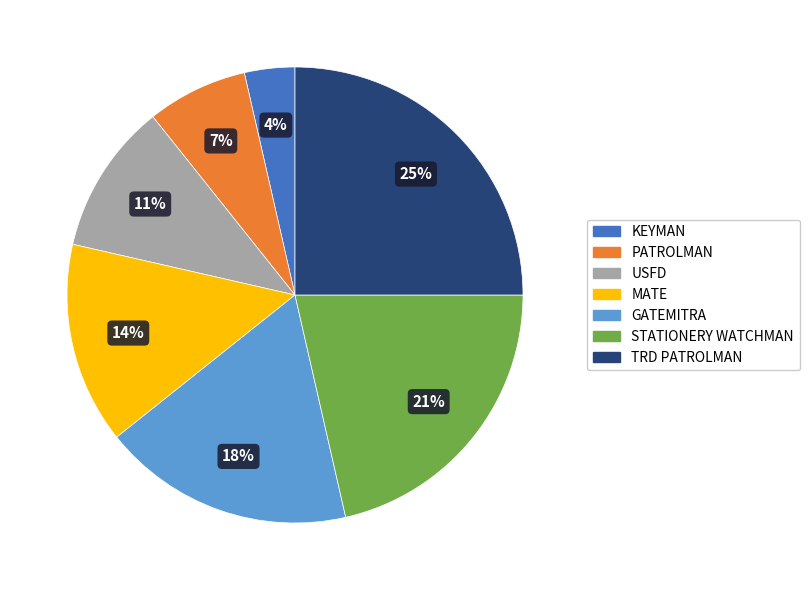

Rank the categories by value from lowest to highest.

KEYMAN, PATROLMAN, USFD, MATE, GATEMITRA, STATIONERY WATCHMAN, TRD PATROLMAN